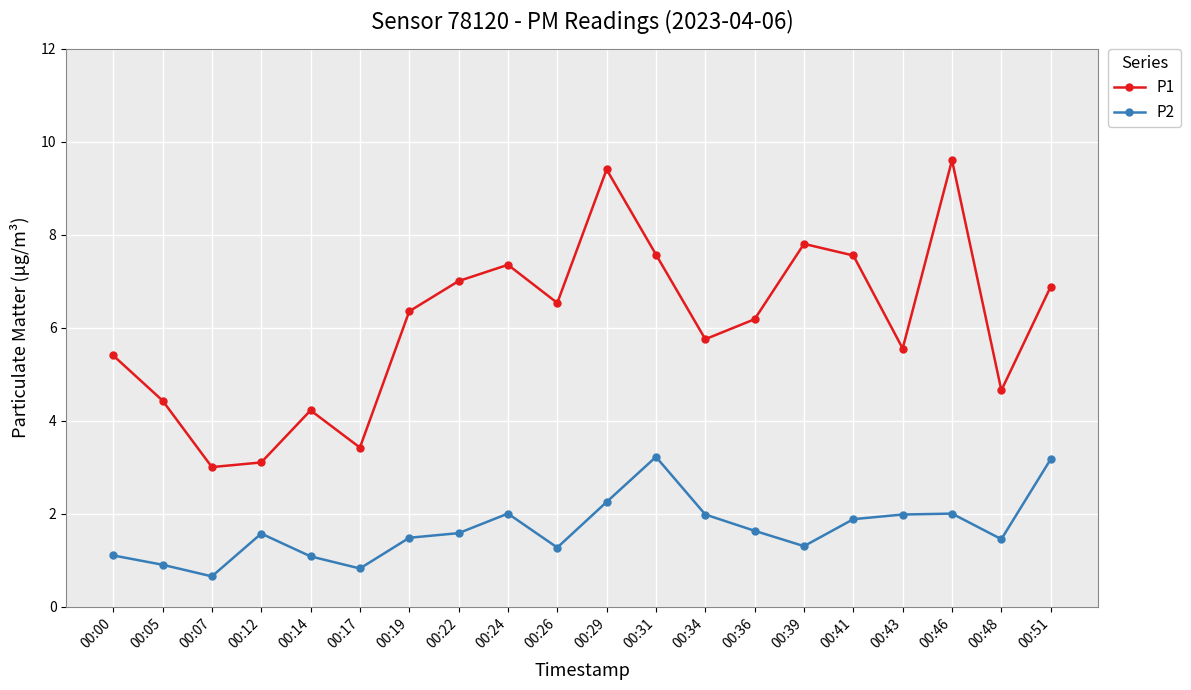

The P1 series shows 9.8 at 00:51. True or false?

False